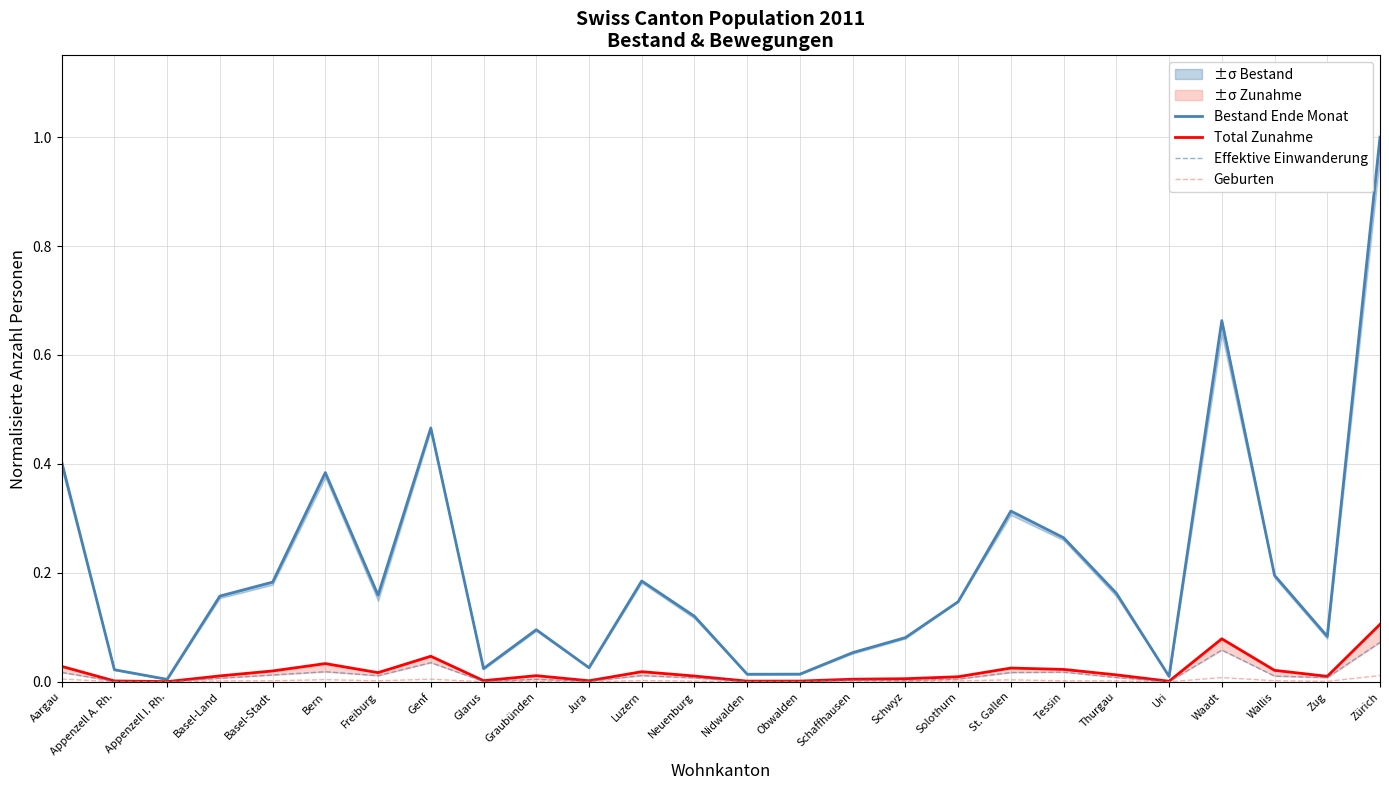

What is the spread (max minus min) of values at St. Gallen?

0.3